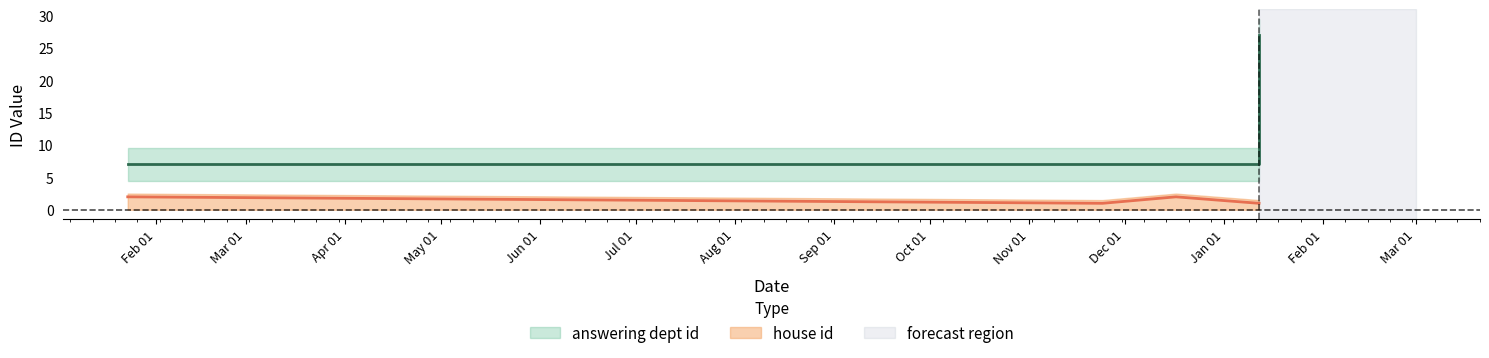

What is the value of the answering dept id point at the 2nd from the left?

7